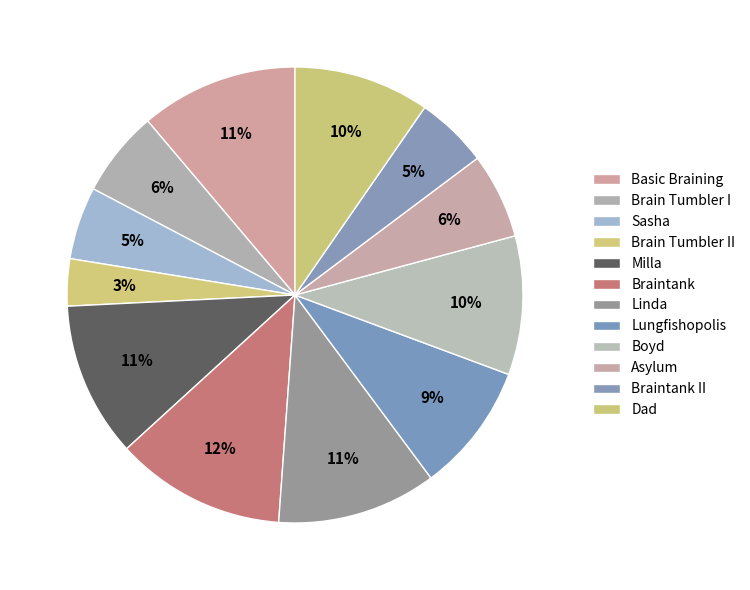

To the nearest percent, what is the difference between the largest and smallest slice percentages?

9%